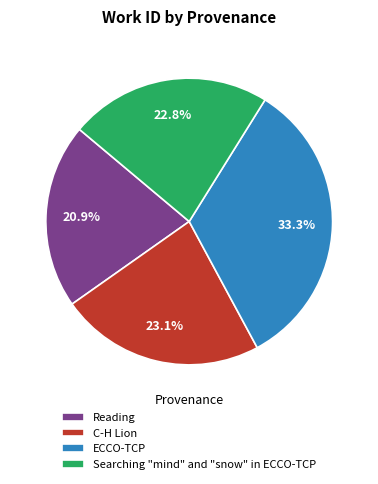

What is the total percentage of Searching "mind" and "snow" in ECCO-TCP and ECCO-TCP?

56.0%